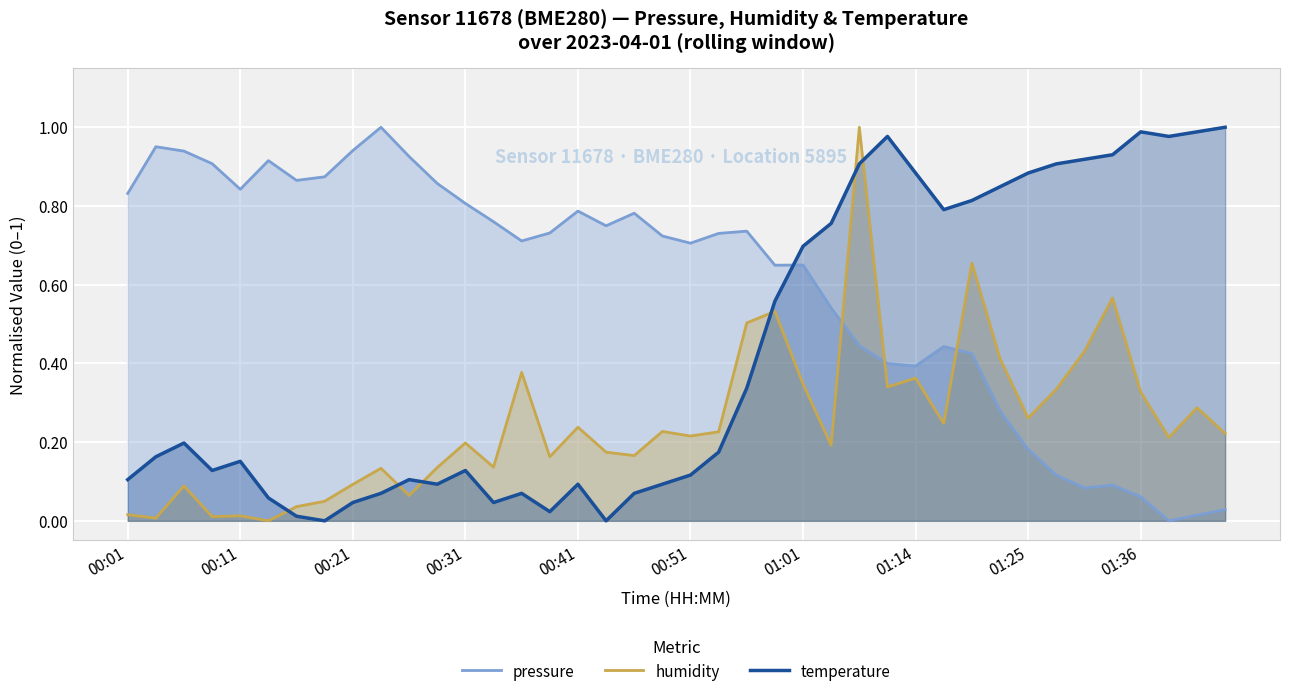

Which series ends up on top after the final intersection of humidity and temperature?

temperature